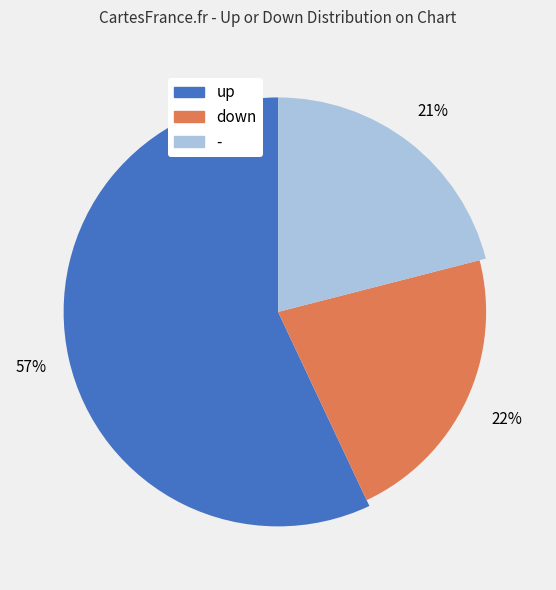

Count the number of slices in the pie.

3